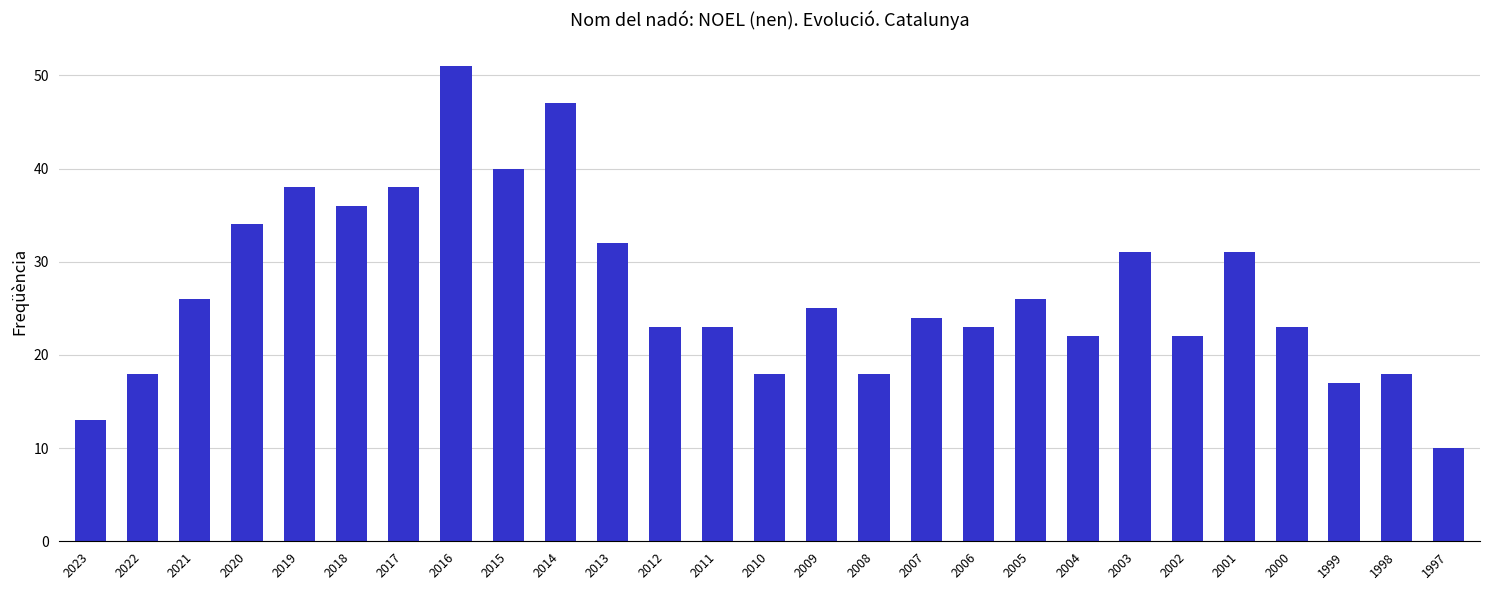

At which label does the data first exceed 24?

2021